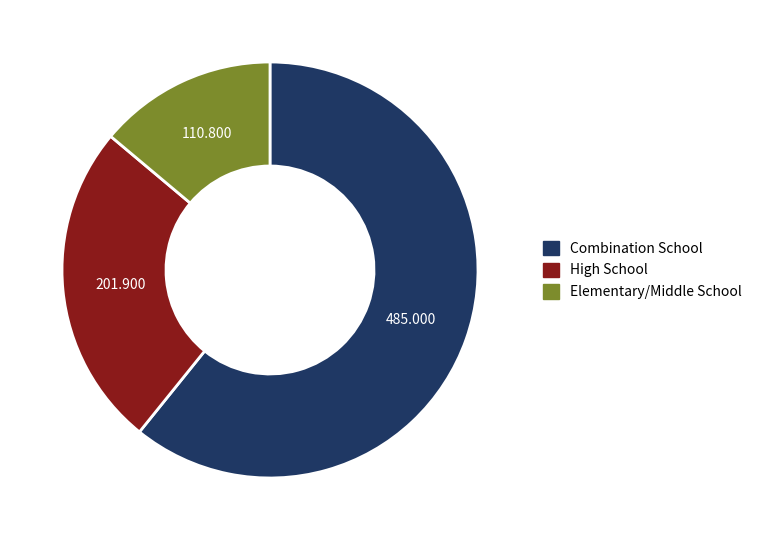

Is there a majority slice in this chart?

Yes